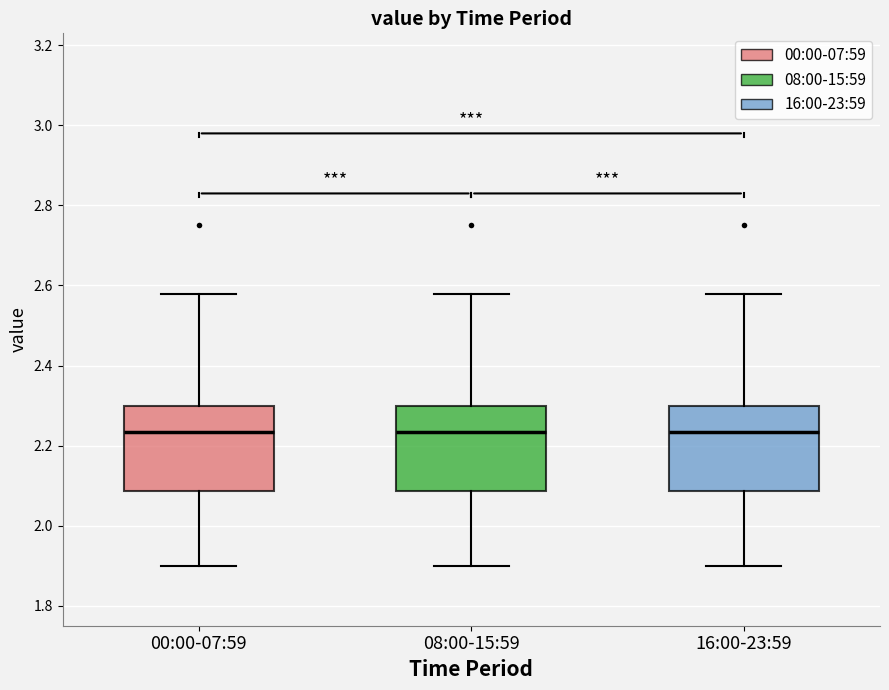

Reading left to right, transcribe this box plot: for each box, give where its median line is, the range the box spans, and where its two whiskers end, as read against the y-axis. The values are not printed on the chart, so give them approximately, as read against the axis.

00:00-07:59: median 2.24, box 2.08 to 2.30, whiskers 1.90 to 2.58
08:00-15:59: median 2.24, box 2.08 to 2.30, whiskers 1.90 to 2.58
16:00-23:59: median 2.24, box 2.08 to 2.30, whiskers 1.90 to 2.58